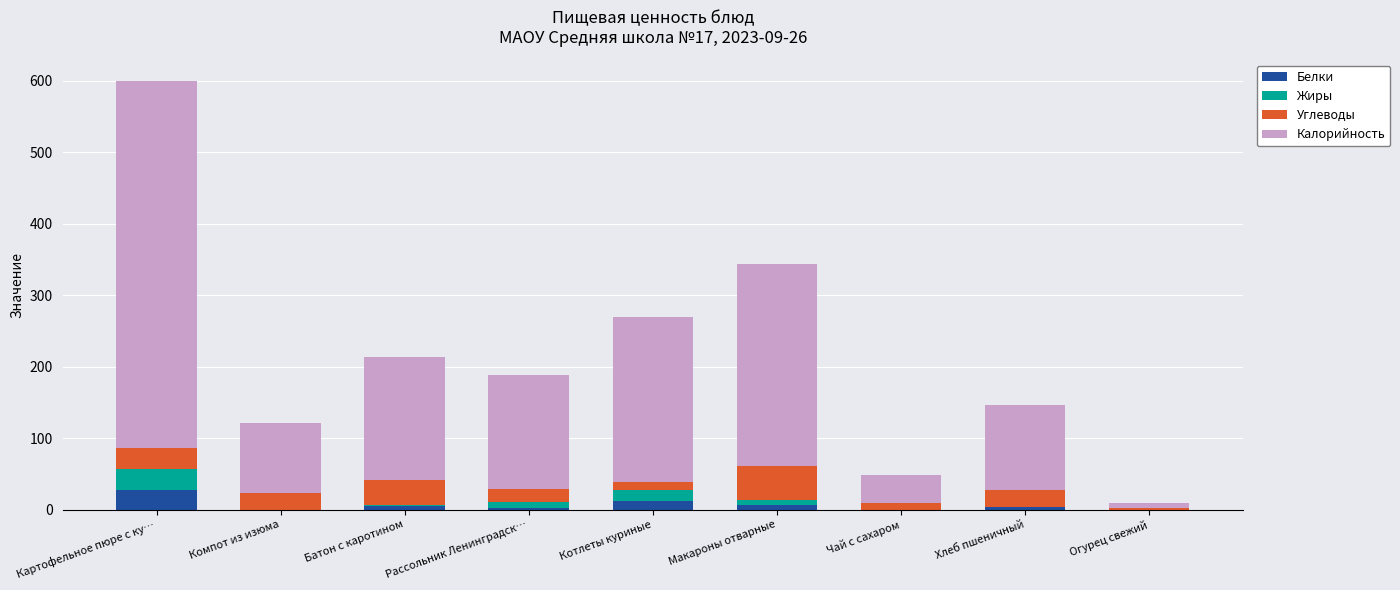

How many data points does each series have?

9